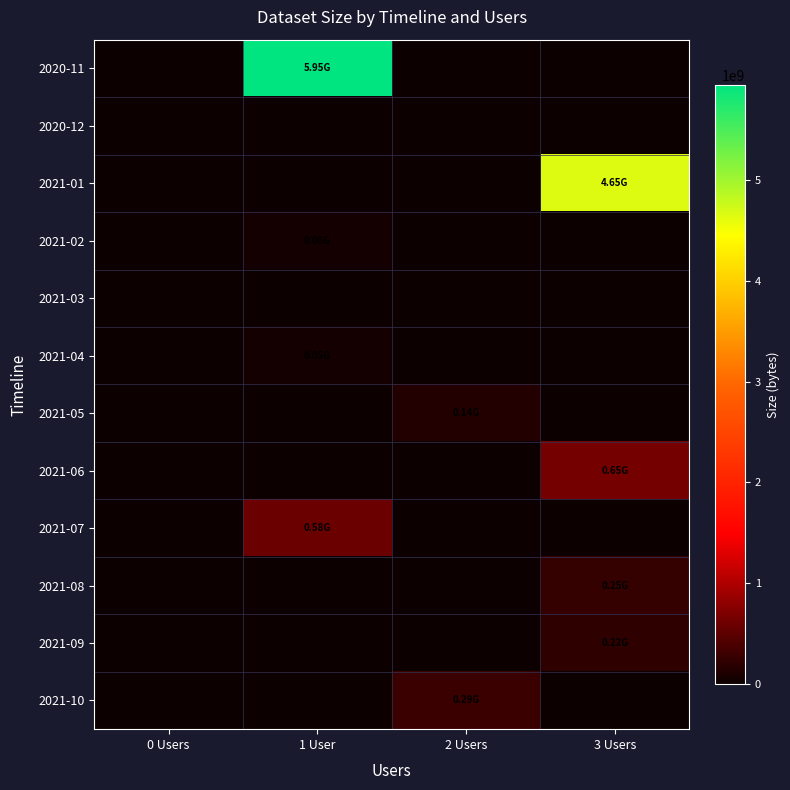

Reading left to right, extract all data points from this chart.

2020-11: 0 Users=0	1 User=5946218112	2 Users=0	3 Users=0
2020-12: 0 Users=0	1 User=0	2 Users=0	3 Users=0
2021-01: 0 Users=0	1 User=0	2 Users=0	3 Users=4649677848
2021-02: 0 Users=0	1 User=56187624	2 Users=0	3 Users=0
2021-03: 0 Users=0	1 User=0	2 Users=0	3 Users=0
2021-04: 0 Users=0	1 User=46594198	2 Users=0	3 Users=0
2021-05: 0 Users=0	1 User=0	2 Users=143936400	3 Users=0
2021-06: 0 Users=0	1 User=0	2 Users=0	3 Users=649664786
2021-07: 0 Users=0	1 User=581198876	2 Users=0	3 Users=0
2021-08: 0 Users=0	1 User=0	2 Users=0	3 Users=248957536
2021-09: 0 Users=0	1 User=0	2 Users=0	3 Users=215816412
2021-10: 0 Users=0	1 User=0	2 Users=286661028	3 Users=0